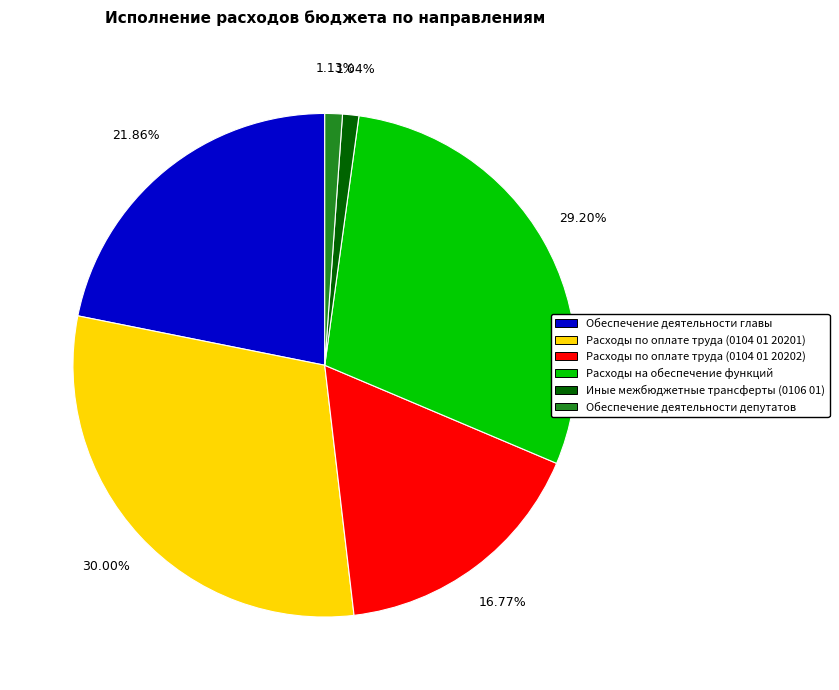

Is the sum of Иные межбюджетные трансферты (0106 01) and Расходы на обеспечение функций greater than half?

No